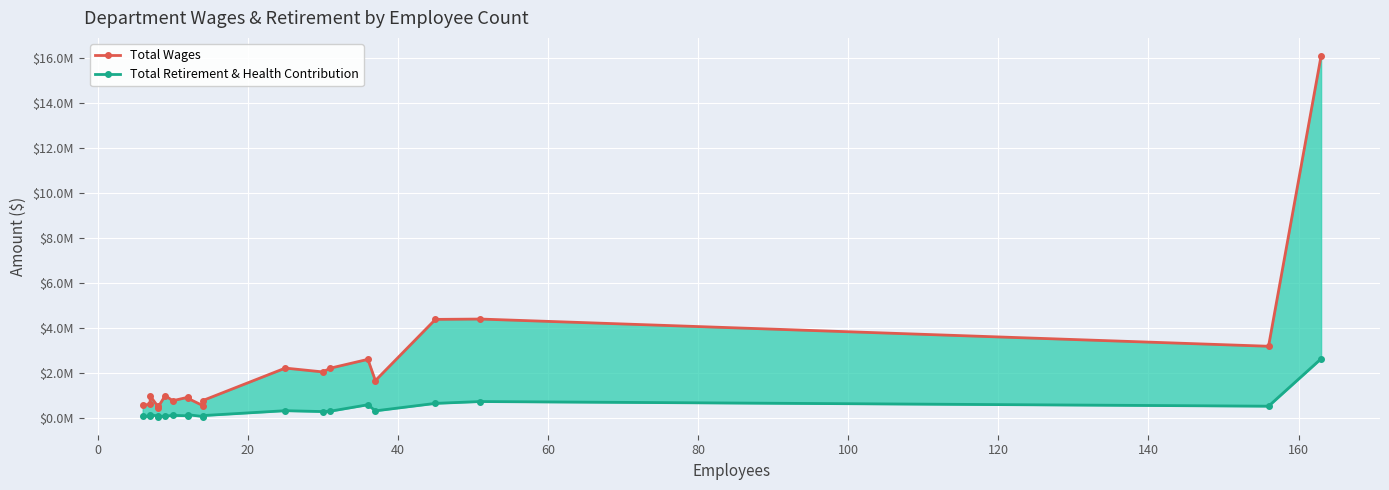

What is the sum of all Total Wages values?

46829962